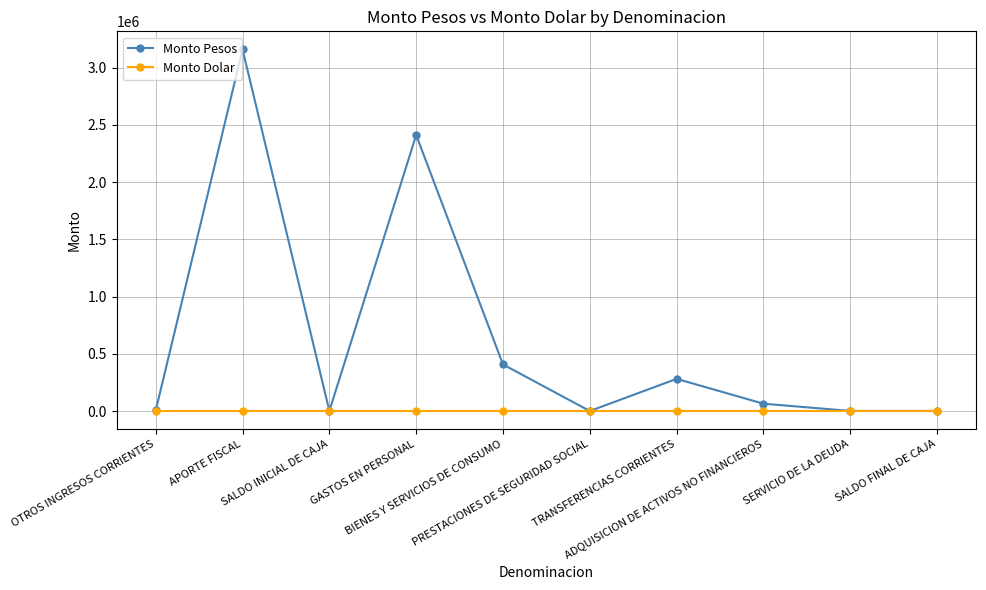

How many lines are shown in the chart?

2